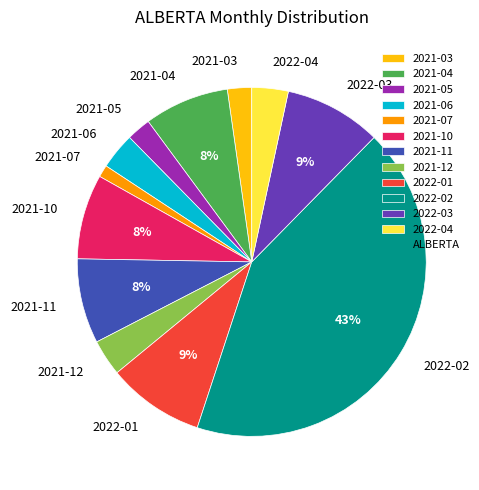

Which category has the smallest portion of the pie?

2021-07